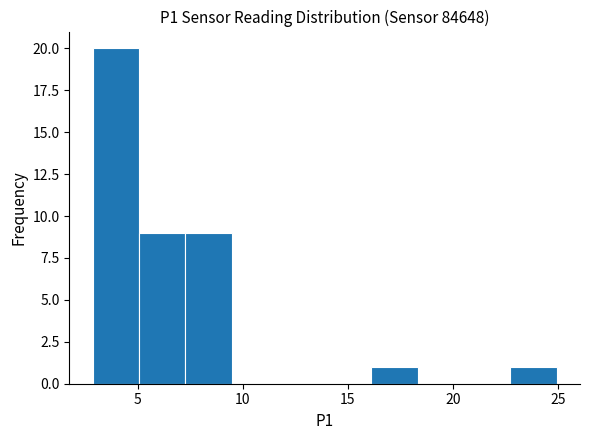

Which range on the x-axis has the tallest bar?

3.0 to 5.0